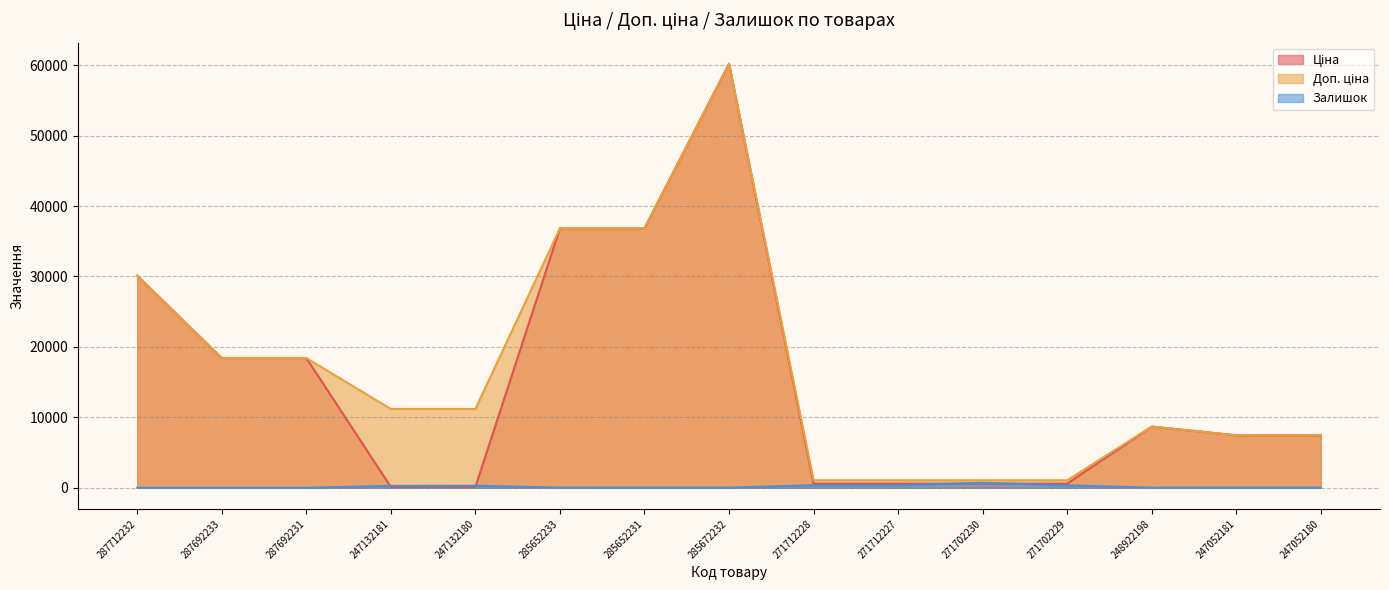

How many values in the Ціна series are below 7444?

6